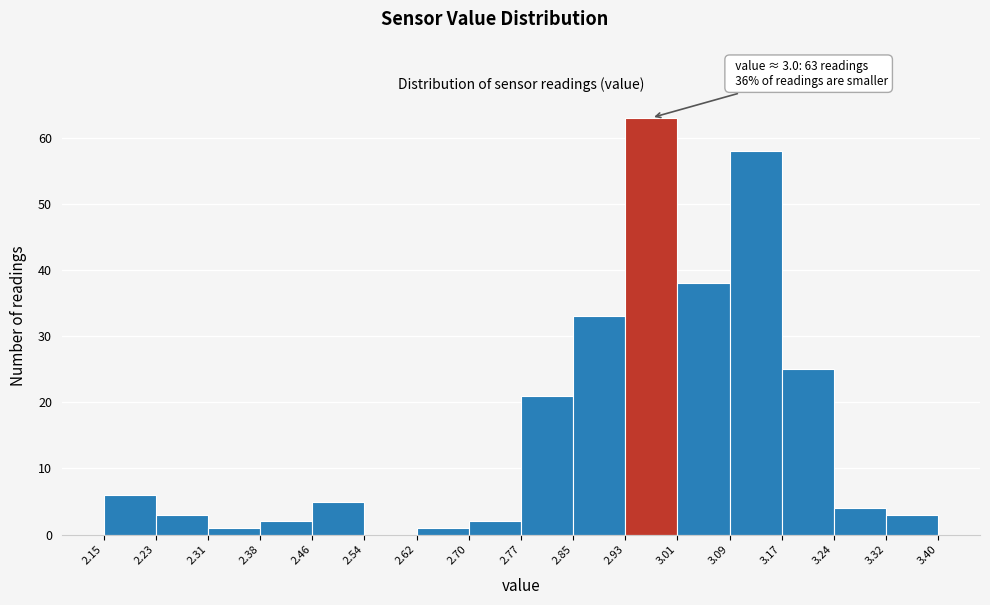

Over which range of the x-axis is the bar tallest?

2.93 to 3.01